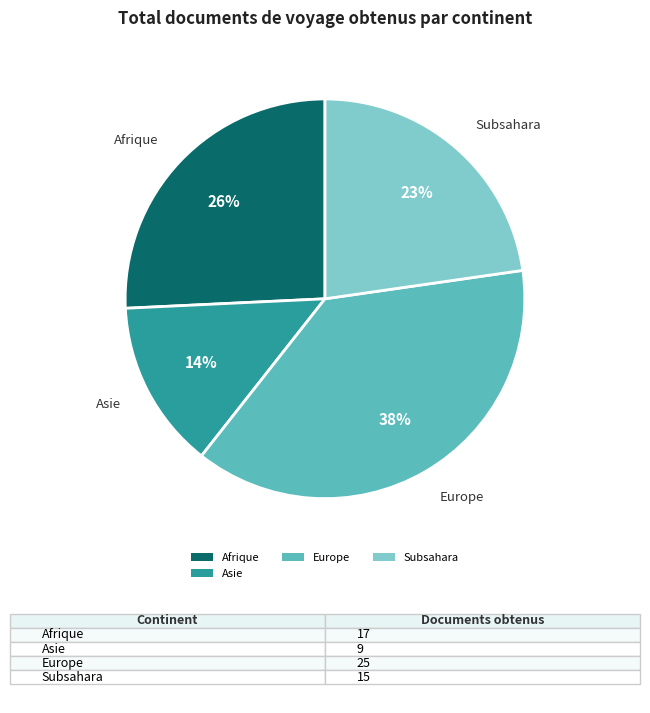

To the nearest percent, what is the difference between the Afrique and Europe slice percentages?

12%